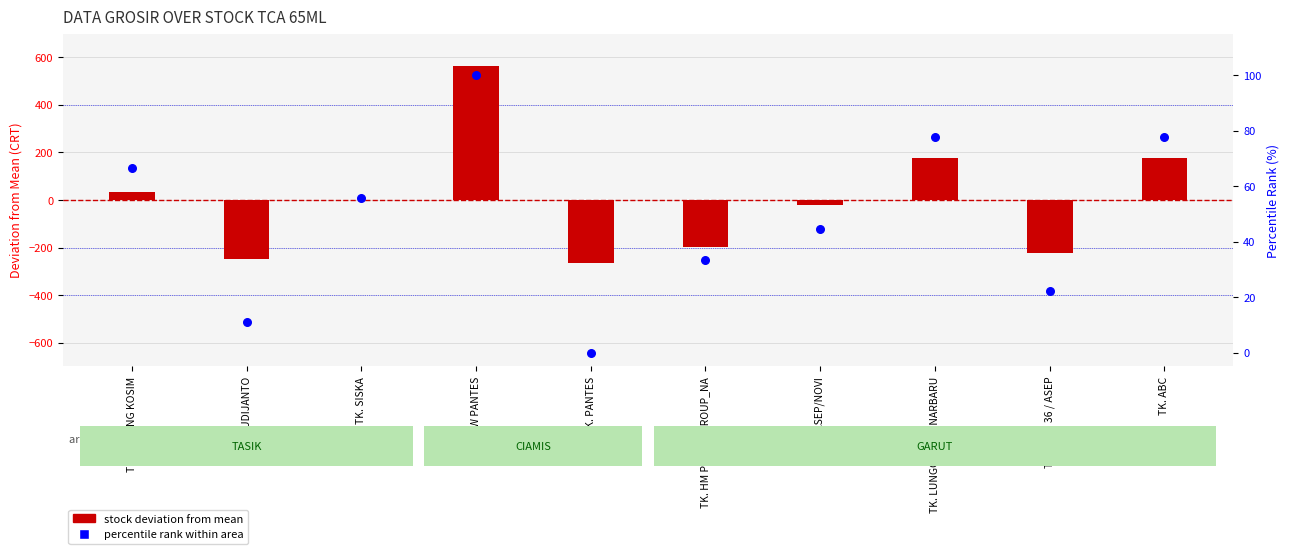

Which series has the largest total across all categories?

percentile rank within area